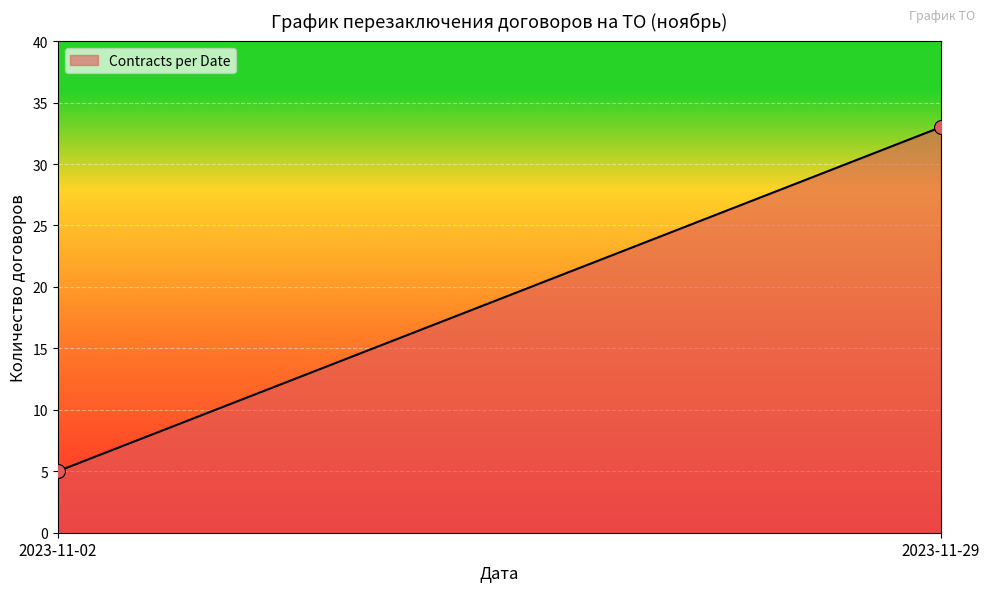

What is the average Y value?

19